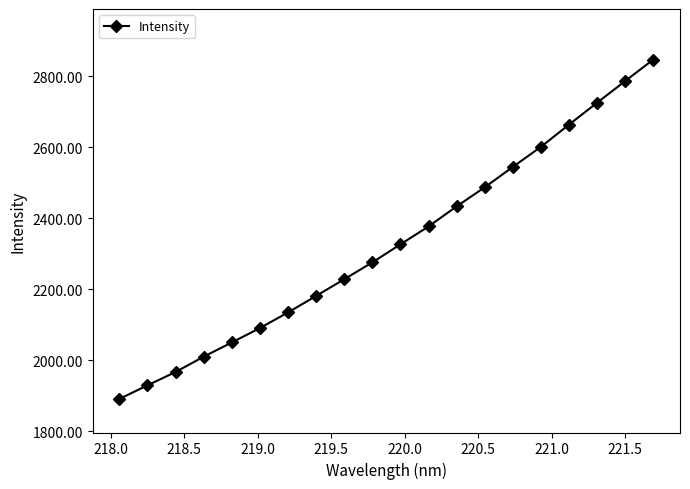

Reading left to right, transcribe all the data shown in this chart.

1890.7	1929.1	1966.6	2009.8	2049.8	2090.3	2134.4	2180.8	2227.9	2275.3	2326.1	2376.6	2433.1	2486.8	2544.2	2600.8	2663.3	2725.0	2786.0	2846.5